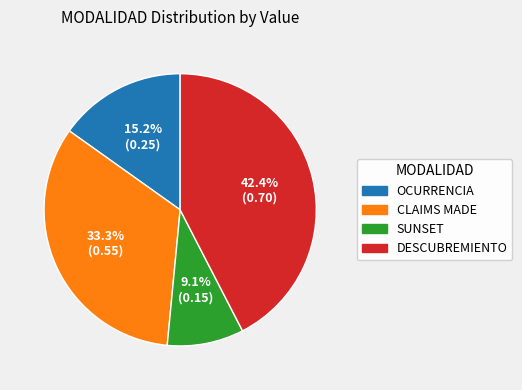

What is the largest slice in the pie chart?

DESCUBREMIENTO